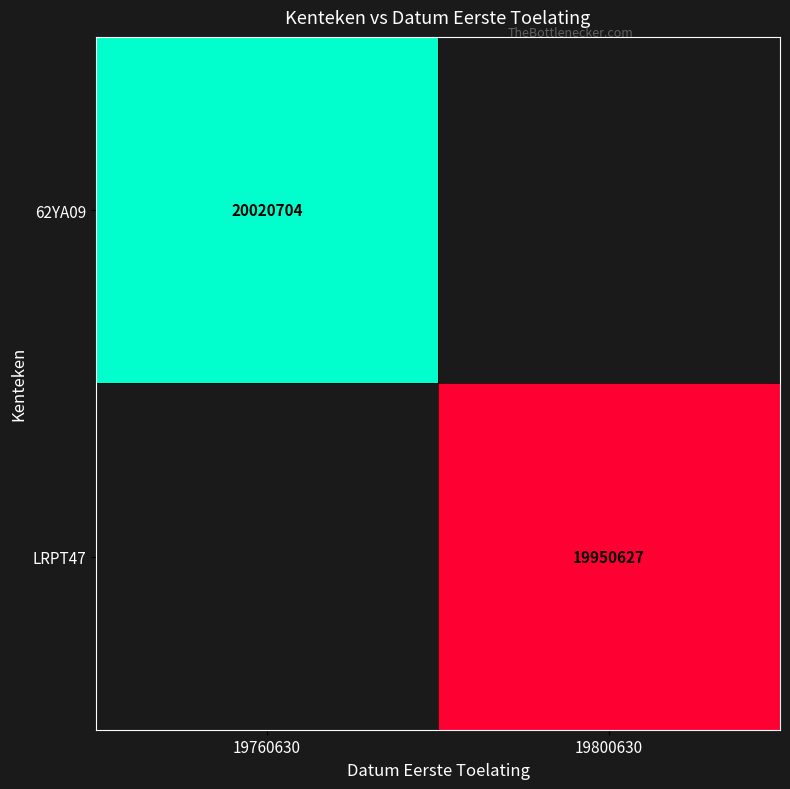

The LRPT47 series shows 19950627 at 19800630. True or false?

True